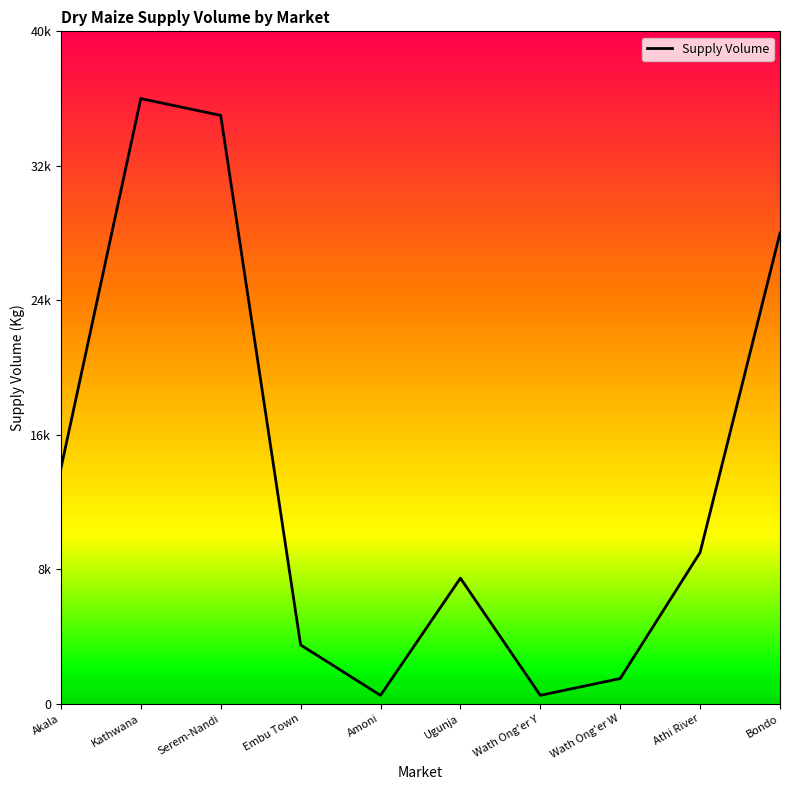

What is the difference between the maximum and minimum values?

35500